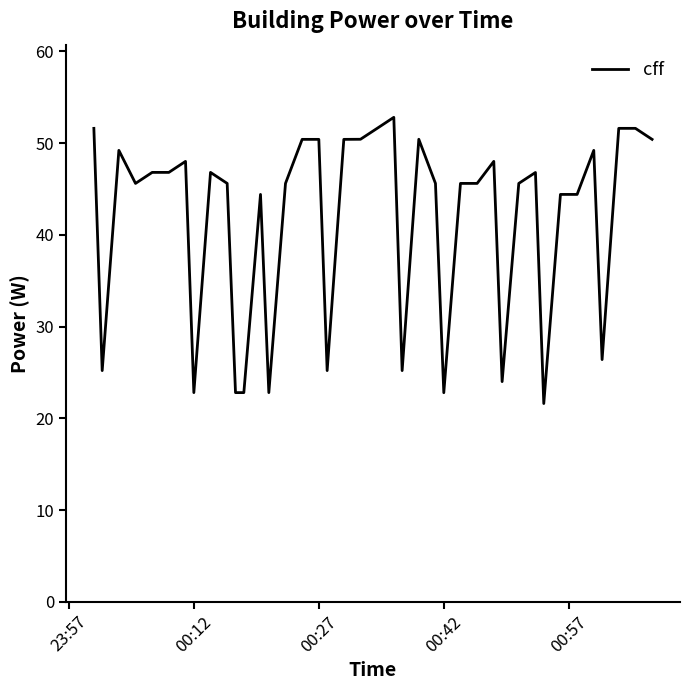

What is the greatest value displayed?

52.8